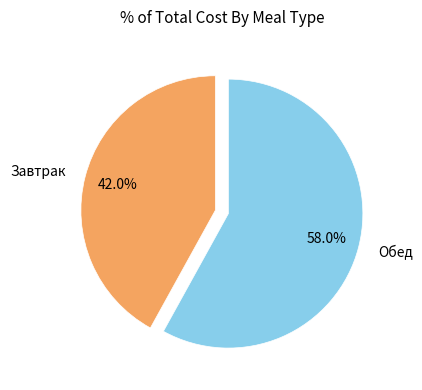

Do Обед and Завтрак together represent more than half of the pie?

Yes